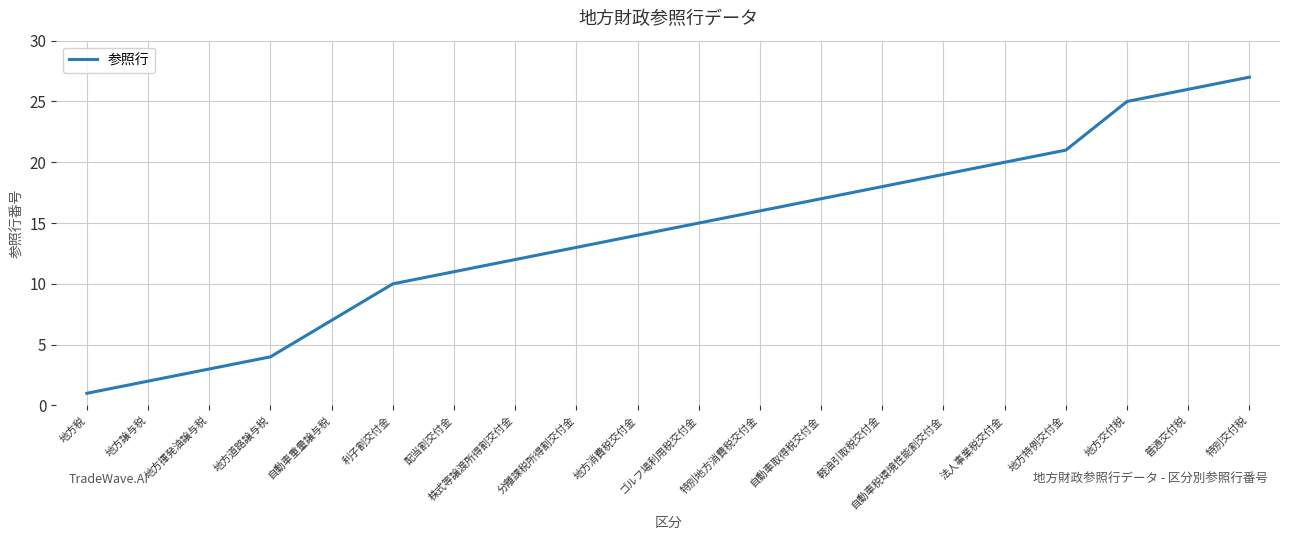

Read the value at 地方特例交付金, to the nearest 10.

20